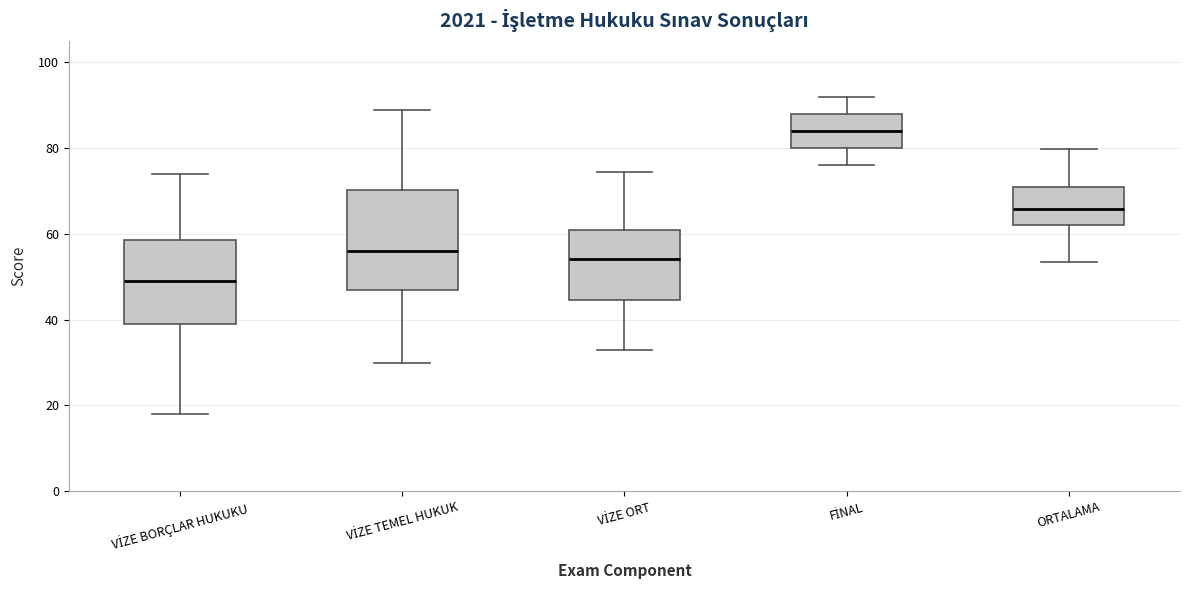

Reading left to right, transcribe this box plot: for each box, give where its median line is, the range the box spans, and where its two whiskers end, as read against the y-axis. The values are not printed on the chart, so give them approximately, as read against the axis.

VİZE BORÇLAR HUKUKU: median 50, box 40 to 58, whiskers 18 to 74
VİZE TEMEL HUKUK: median 56, box 48 to 70, whiskers 30 to 90
VİZE ORT: median 54, box 44 to 62, whiskers 34 to 74
FİNAL: median 84, box 80 to 88, whiskers 76 to 92
ORTALAMA: median 66, box 62 to 70, whiskers 54 to 80